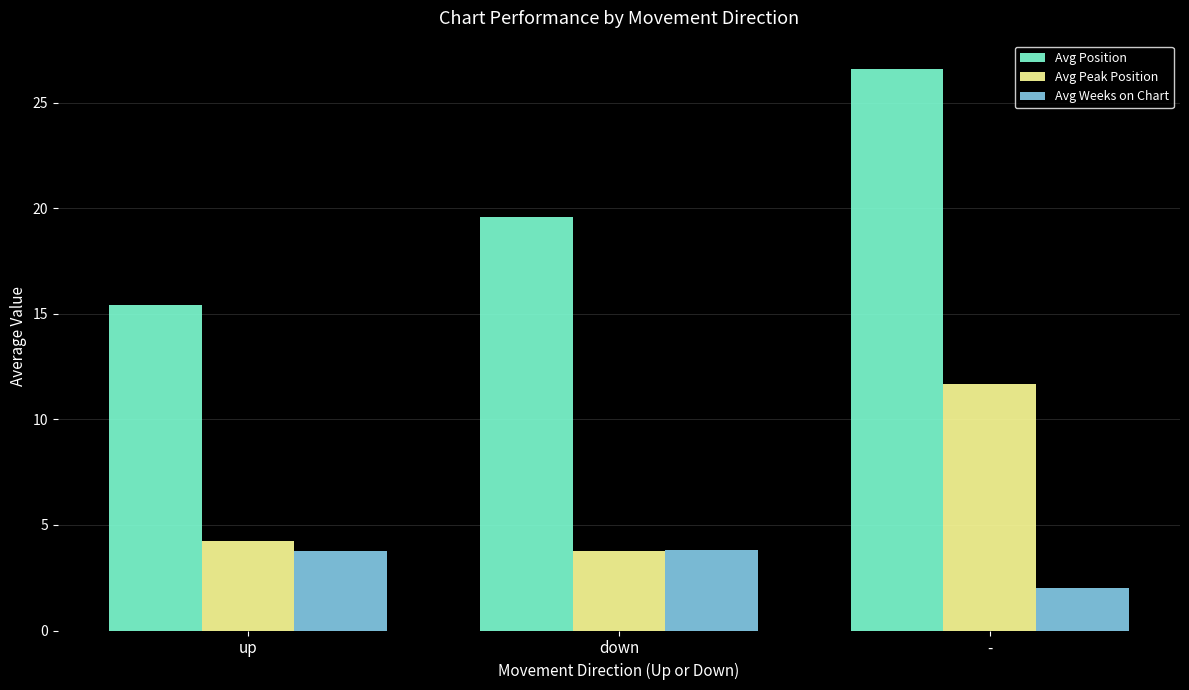

What is the sum of all Avg Peak Position values?

19.7